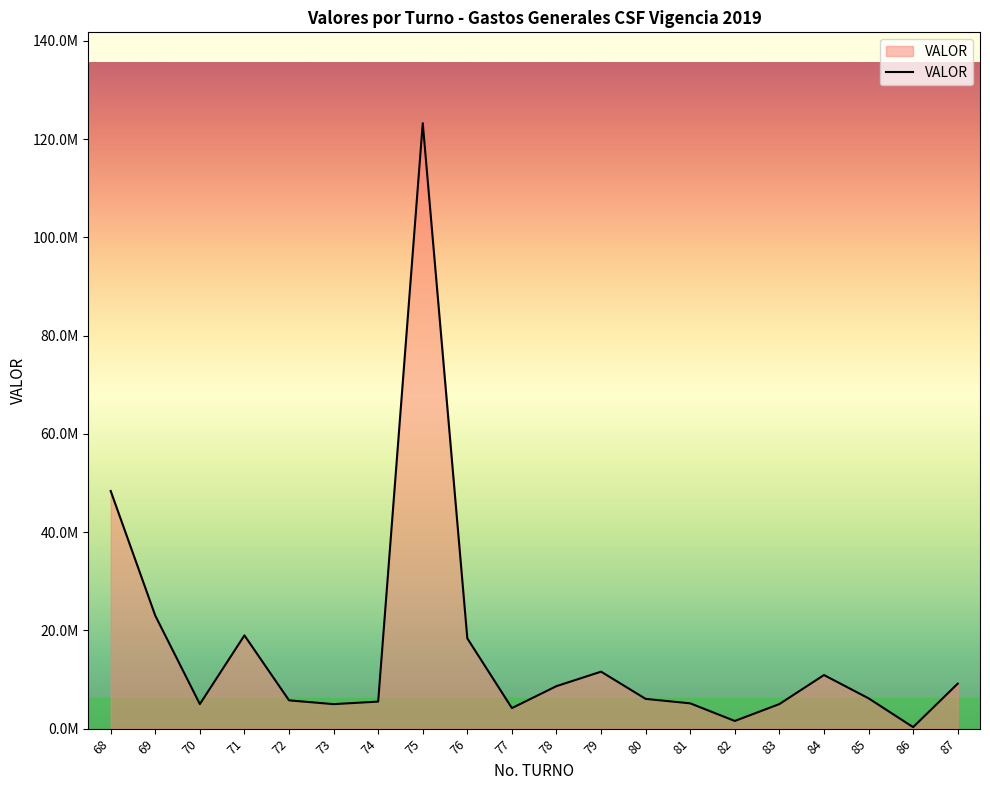

At which category does the data reach its first local peak?

71